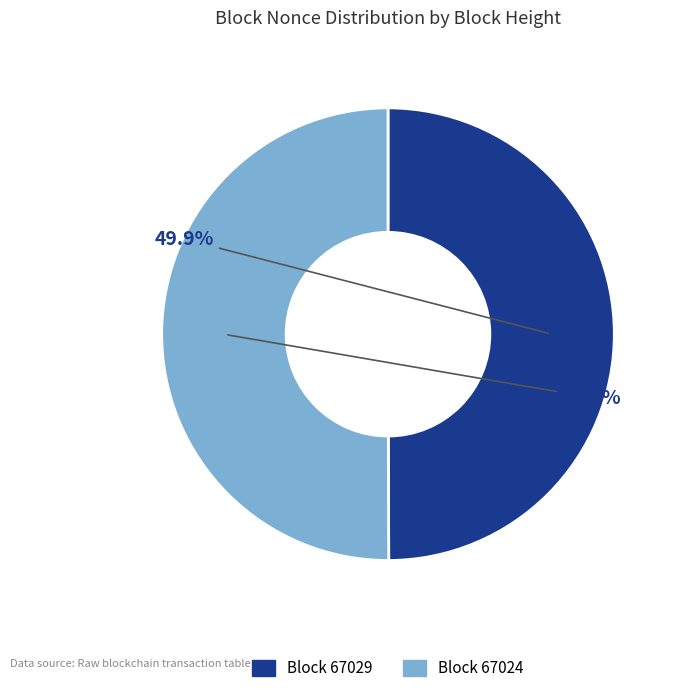

Is there any slice that represents more than half of the pie?

Yes